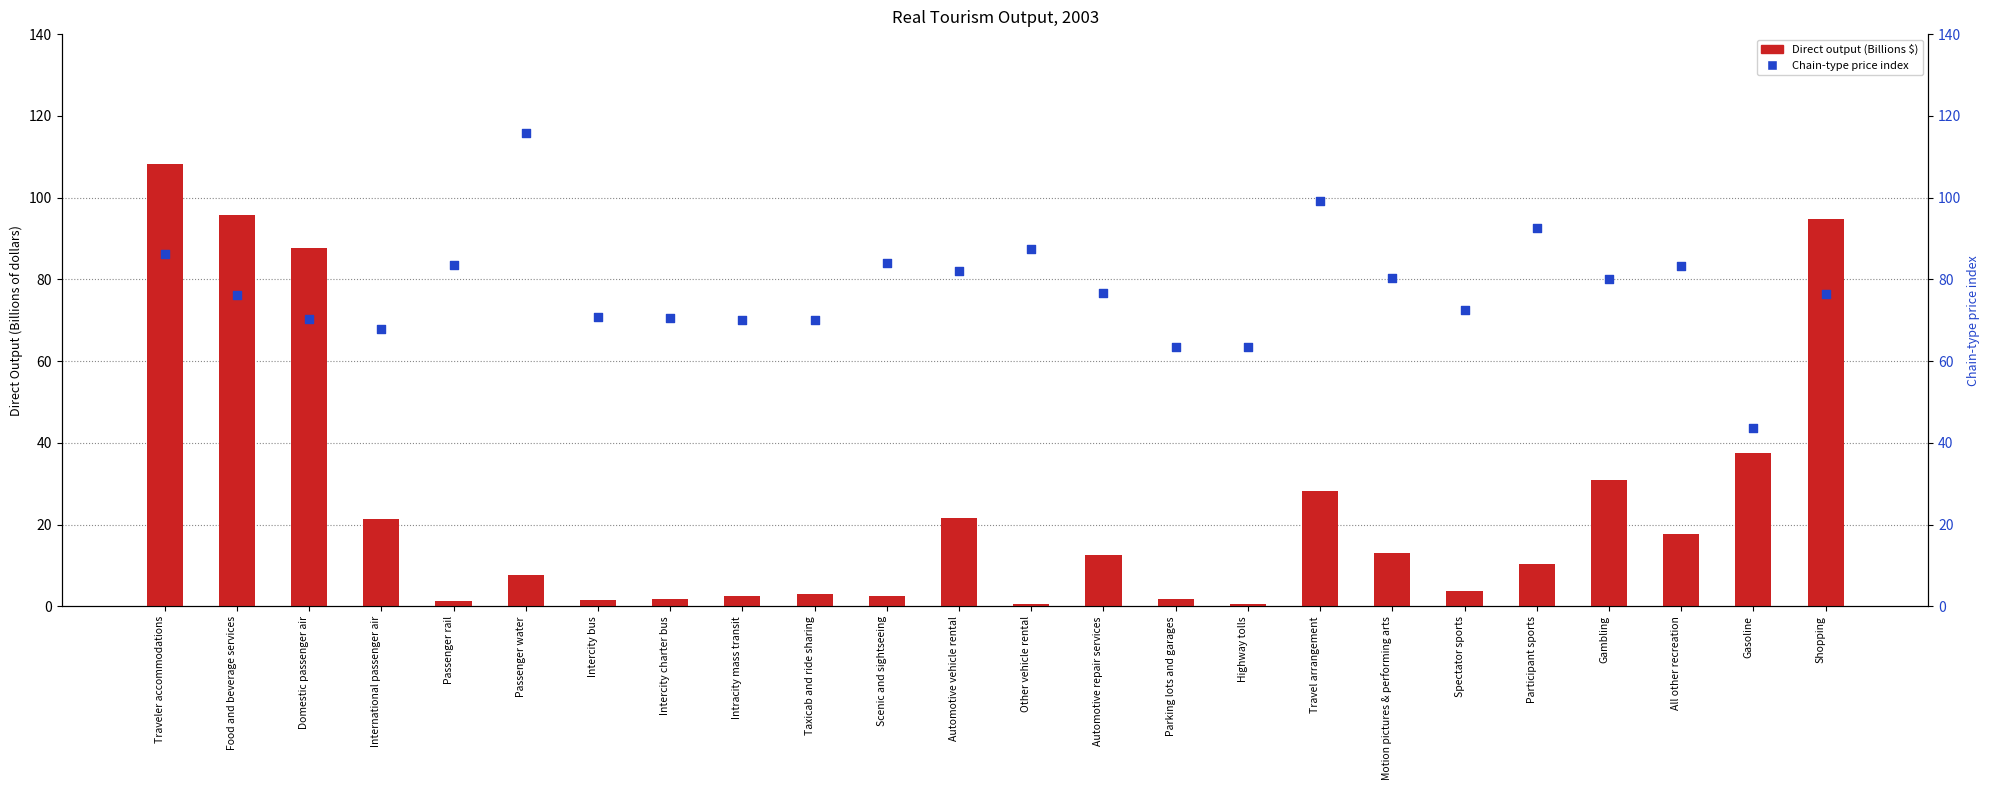

Is the value of Direct output (Billions $) at Spectator sports greater than the value of Chain-type price index at Parking lots and garages?

No